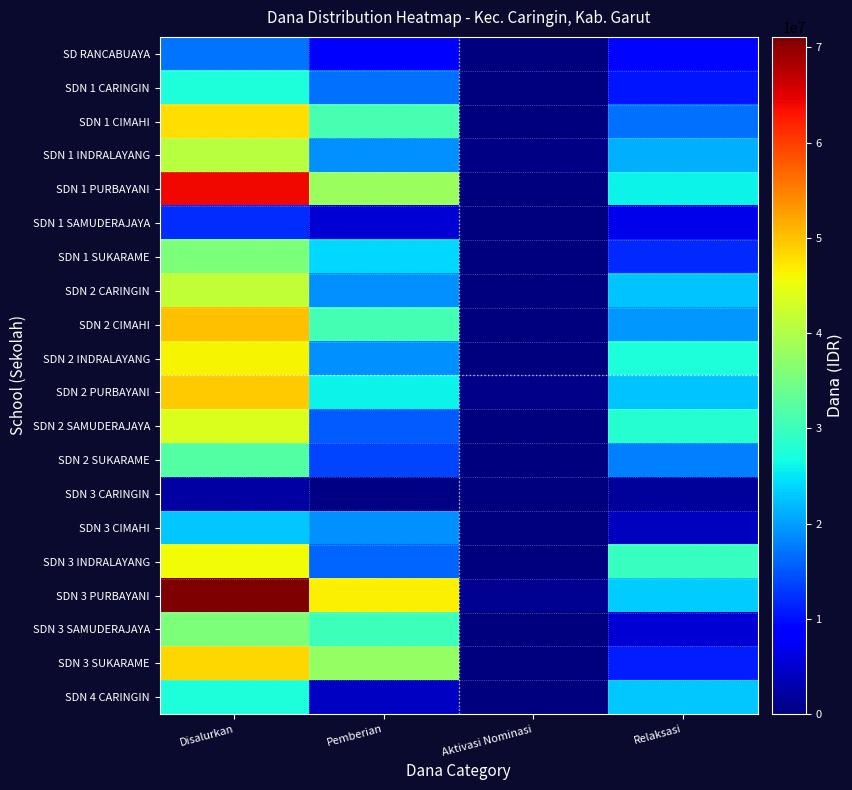

Reading left to right, transcribe all the data shown in this chart.

SD RANCABUAYA: Disalurkan=17100000	Pemberian=7875000	Aktivasi Nominasi=0	Relaksasi=9225000
SDN 1 CARINGIN: Disalurkan=27450000	Pemberian=16875000	Aktivasi Nominasi=225000	Relaksasi=10350000
SDN 1 CIMAHI: Disalurkan=47925000	Pemberian=31050000	Aktivasi Nominasi=0	Relaksasi=16875000
SDN 1 INDRALAYANG: Disalurkan=40725000	Pemberian=18900000	Aktivasi Nominasi=450000	Relaksasi=21375000
SDN 1 PURBAYANI: Disalurkan=64125000	Pemberian=38250000	Aktivasi Nominasi=0	Relaksasi=25875000
SDN 1 SAMUDERAJAYA: Disalurkan=12150000	Pemberian=5400000	Aktivasi Nominasi=0	Relaksasi=6750000
SDN 1 SUKARAME: Disalurkan=35775000	Pemberian=24075000	Aktivasi Nominasi=0	Relaksasi=11700000
SDN 2 CARINGIN: Disalurkan=41625000	Pemberian=18900000	Aktivasi Nominasi=0	Relaksasi=22725000
SDN 2 CIMAHI: Disalurkan=50175000	Pemberian=30600000	Aktivasi Nominasi=0	Relaksasi=19575000
SDN 2 INDRALAYANG: Disalurkan=46125000	Pemberian=18900000	Aktivasi Nominasi=0	Relaksasi=27225000
SDN 2 PURBAYANI: Disalurkan=49275000	Pemberian=26100000	Aktivasi Nominasi=675000	Relaksasi=22500000
SDN 2 SAMUDERAJAYA: Disalurkan=43650000	Pemberian=15525000	Aktivasi Nominasi=0	Relaksasi=28125000
SDN 2 SUKARAME: Disalurkan=31950000	Pemberian=13725000	Aktivasi Nominasi=225000	Relaksasi=18000000
SDN 3 CARINGIN: Disalurkan=2250000	Pemberian=450000	Aktivasi Nominasi=0	Relaksasi=1800000
SDN 3 CIMAHI: Disalurkan=22950000	Pemberian=18900000	Aktivasi Nominasi=0	Relaksasi=4050000
SDN 3 INDRALAYANG: Disalurkan=45675000	Pemberian=15975000	Aktivasi Nominasi=0	Relaksasi=29700000
SDN 3 PURBAYANI: Disalurkan=71100000	Pemberian=46575000	Aktivasi Nominasi=1350000	Relaksasi=23175000
SDN 3 SAMUDERAJAYA: Disalurkan=35550000	Pemberian=30150000	Aktivasi Nominasi=0	Relaksasi=5400000
SDN 3 SUKARAME: Disalurkan=48600000	Pemberian=37575000	Aktivasi Nominasi=0	Relaksasi=11025000
SDN 4 CARINGIN: Disalurkan=27225000	Pemberian=4275000	Aktivasi Nominasi=0	Relaksasi=22950000